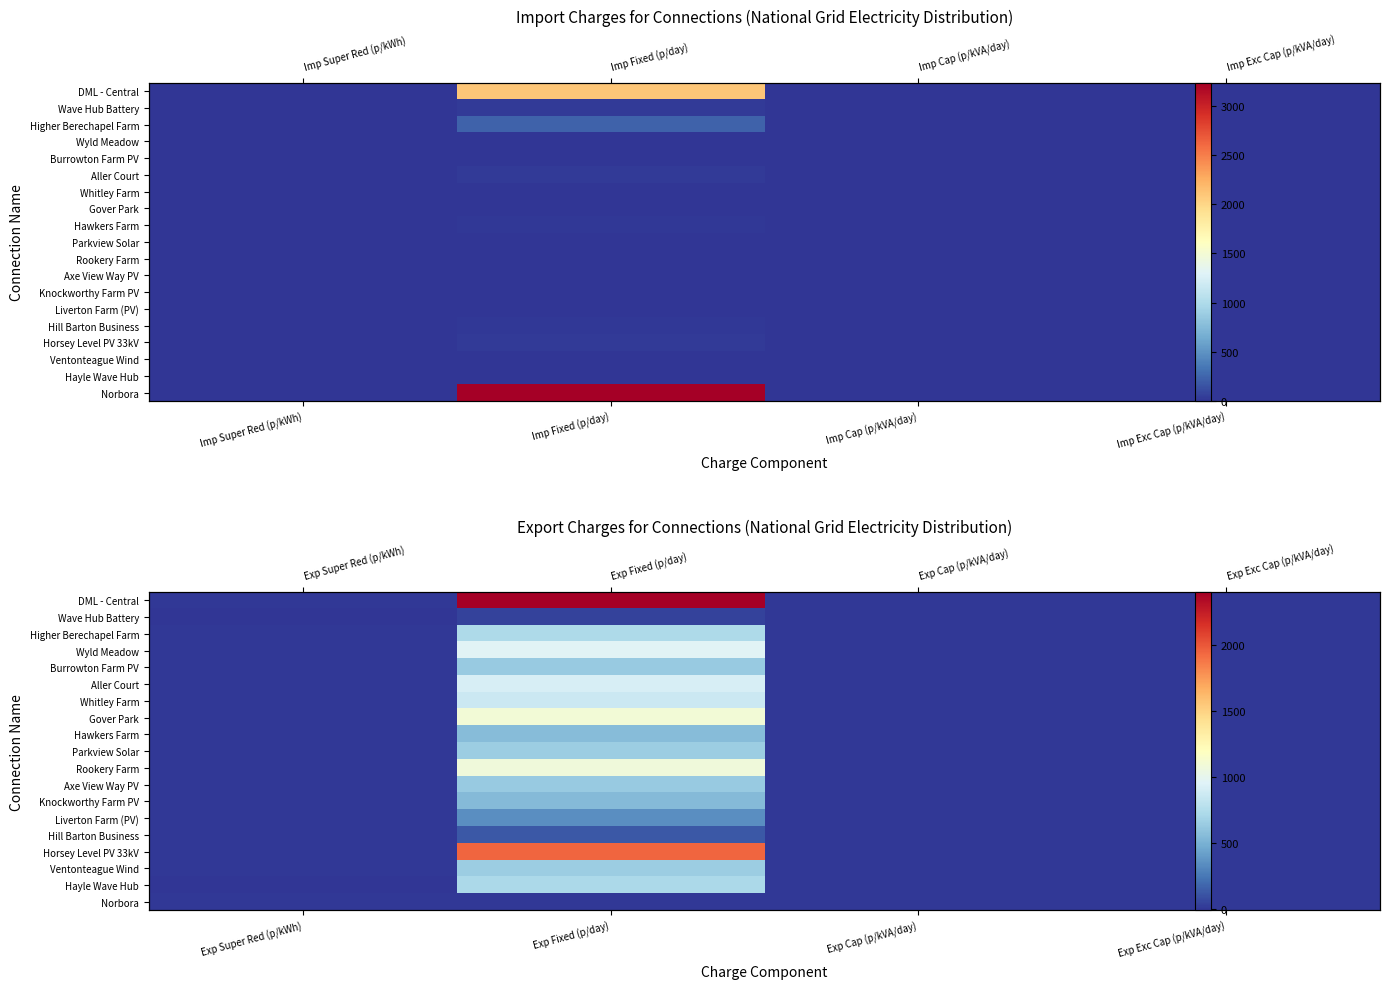

What is the total value across all series at Exp Cap (p/kVA/day)?

0.9